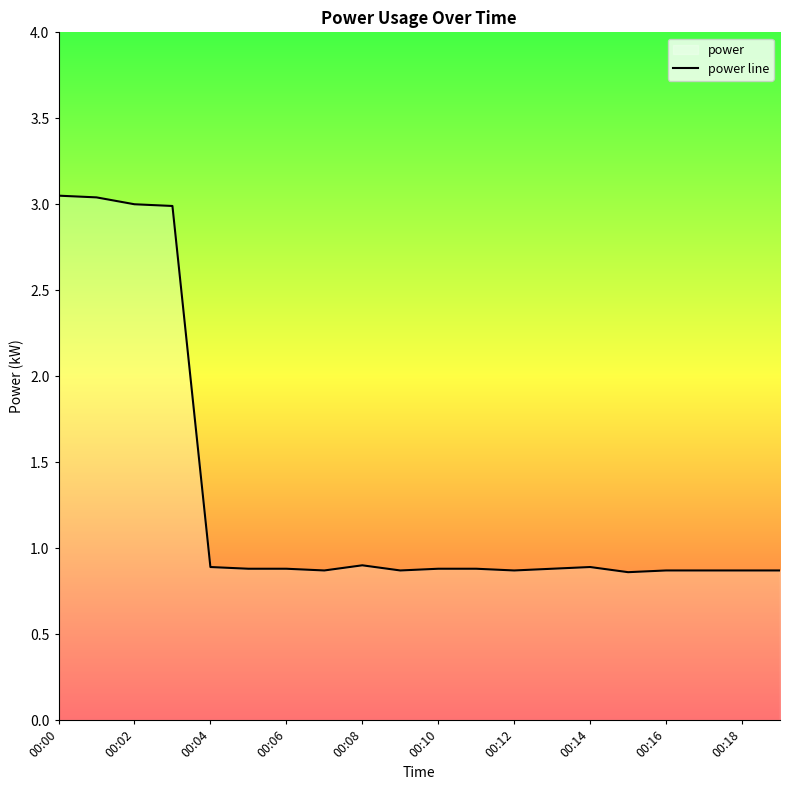

What is the minimum value shown in the chart?

0.9